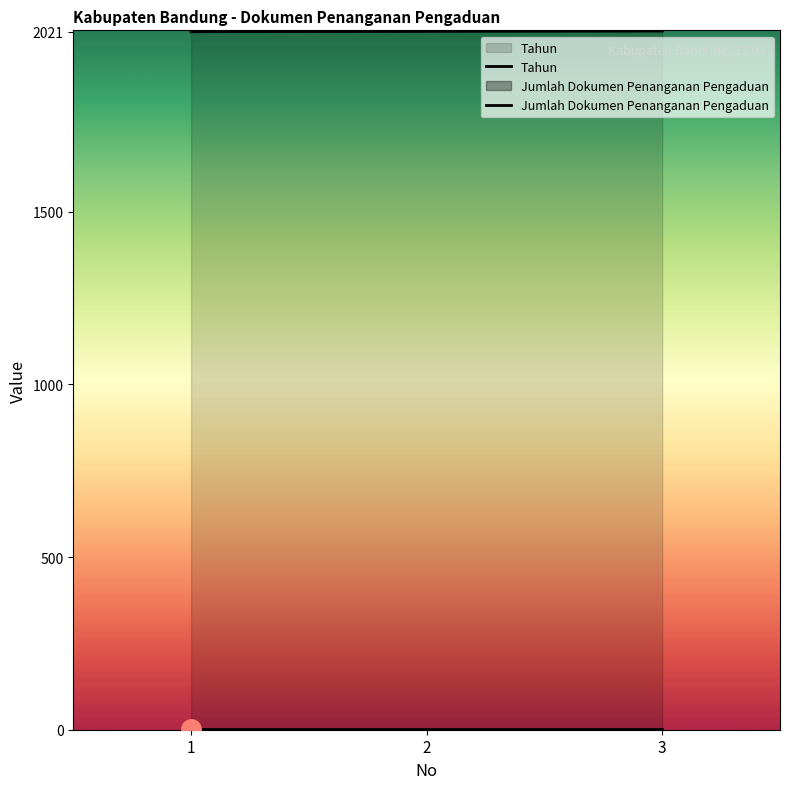

Reading left to right, what are all the values shown in this chart?

Tahun: 2021	2022	2023
Jumlah Dokumen Penanganan Pengaduan: 1	1	1